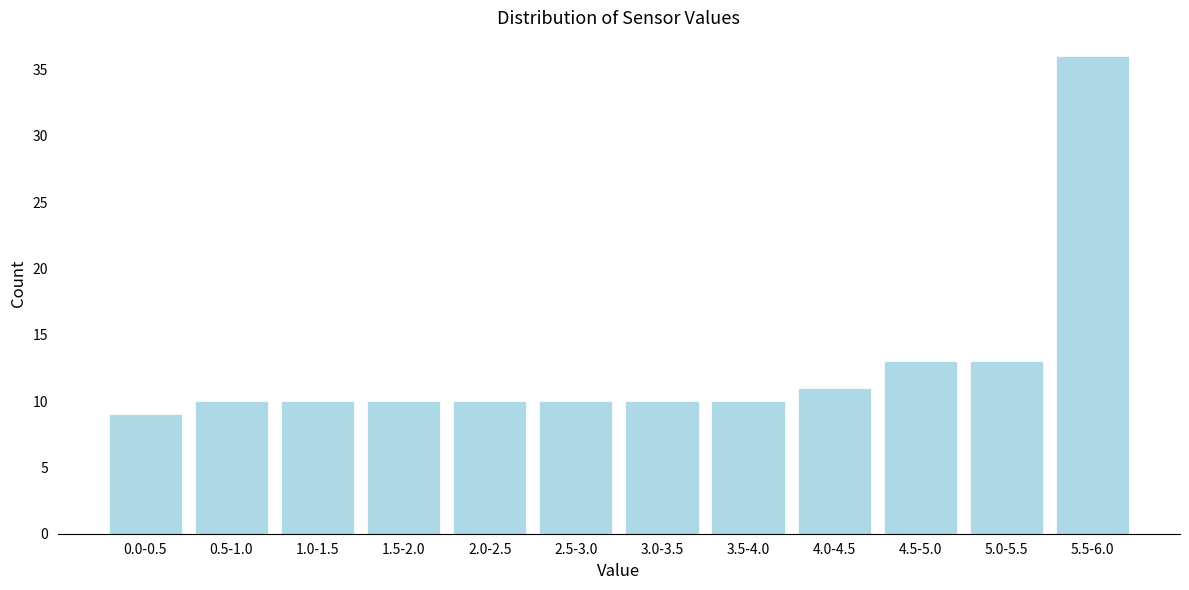

Reading left to right, extract all data points from this chart.

0.0-0.5=9	0.5-1.0=10	1.0-1.5=10	1.5-2.0=10	2.0-2.5=10	2.5-3.0=10	3.0-3.5=10	3.5-4.0=10	4.0-4.5=11	4.5-5.0=13	5.0-5.5=13	5.5-6.0=36